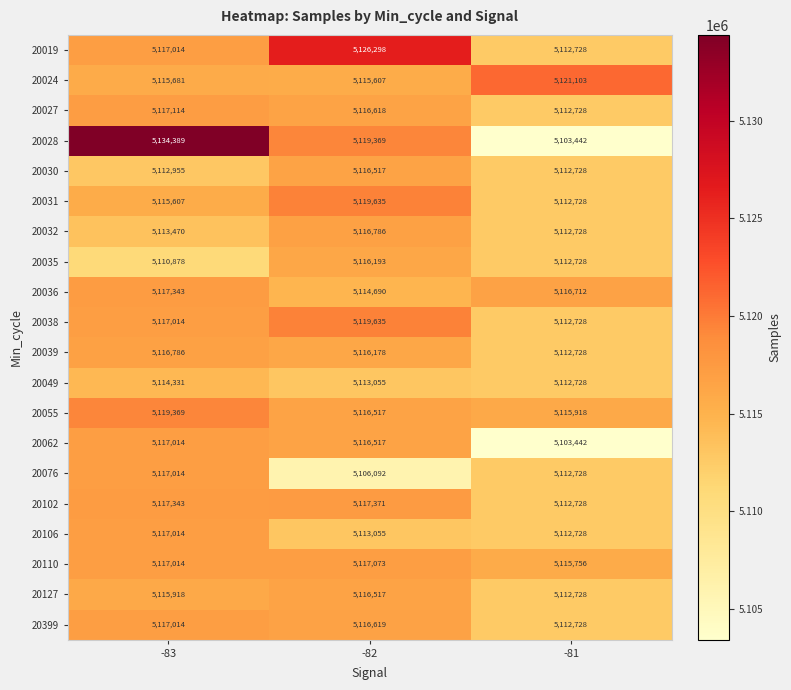

Which category has the lowest value in the 20030 series?

-81